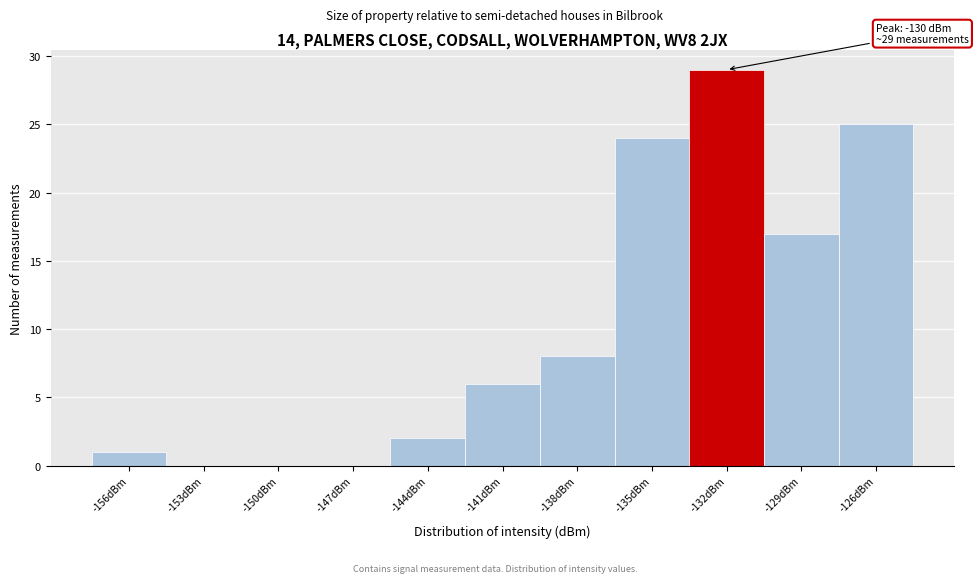

Reading left to right, transcribe all the data shown in this chart.

-156dBm=1	-153dBm=0	-150dBm=0	-147dBm=0	-144dBm=2	-141dBm=6	-138dBm=8	-135dBm=24	-132dBm=29	-129dBm=17	-126dBm=25